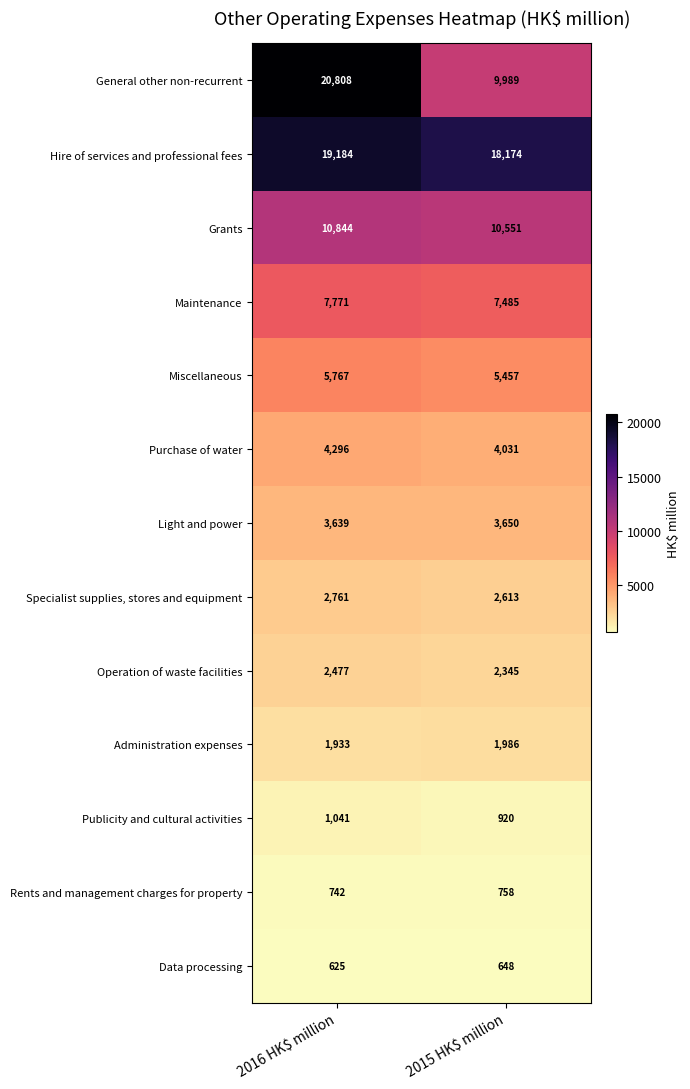

What is the total value across all series at 2015 HK$ million?

68607